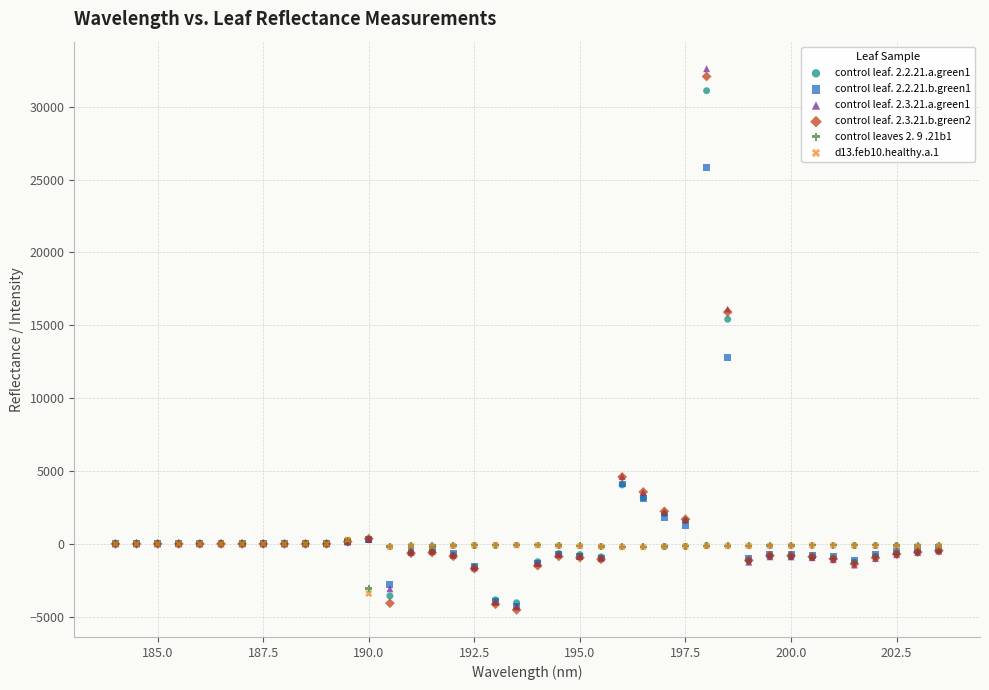

What are all the series names shown in the legend?

control leaf. 2.2.21.a.green1, control leaf. 2.2.21.b.green1, control leaf. 2.3.21.a.green1, control leaf. 2.3.21.b.green2, control leaves 2. 9 .21b1, d13.feb10.healthy.a.1